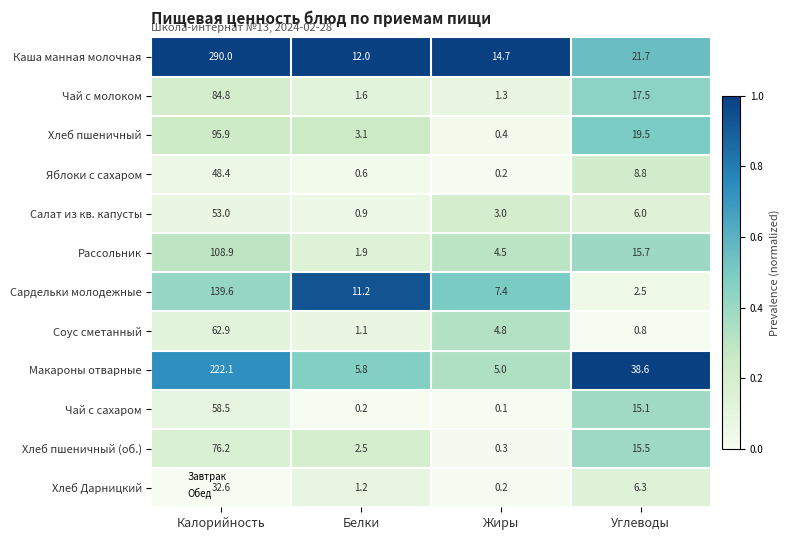

List the series in order of their peak value, lowest first.

Хлеб Дарницкий, Яблоки с сахаром, Салат из кв. капусты, Чай с сахаром, Соус сметанный, Хлеб пшеничный (об.), Чай с молоком, Хлеб пшеничный, Рассольник, Сардельки молодежные, Макароны отварные, Каша манная молочная